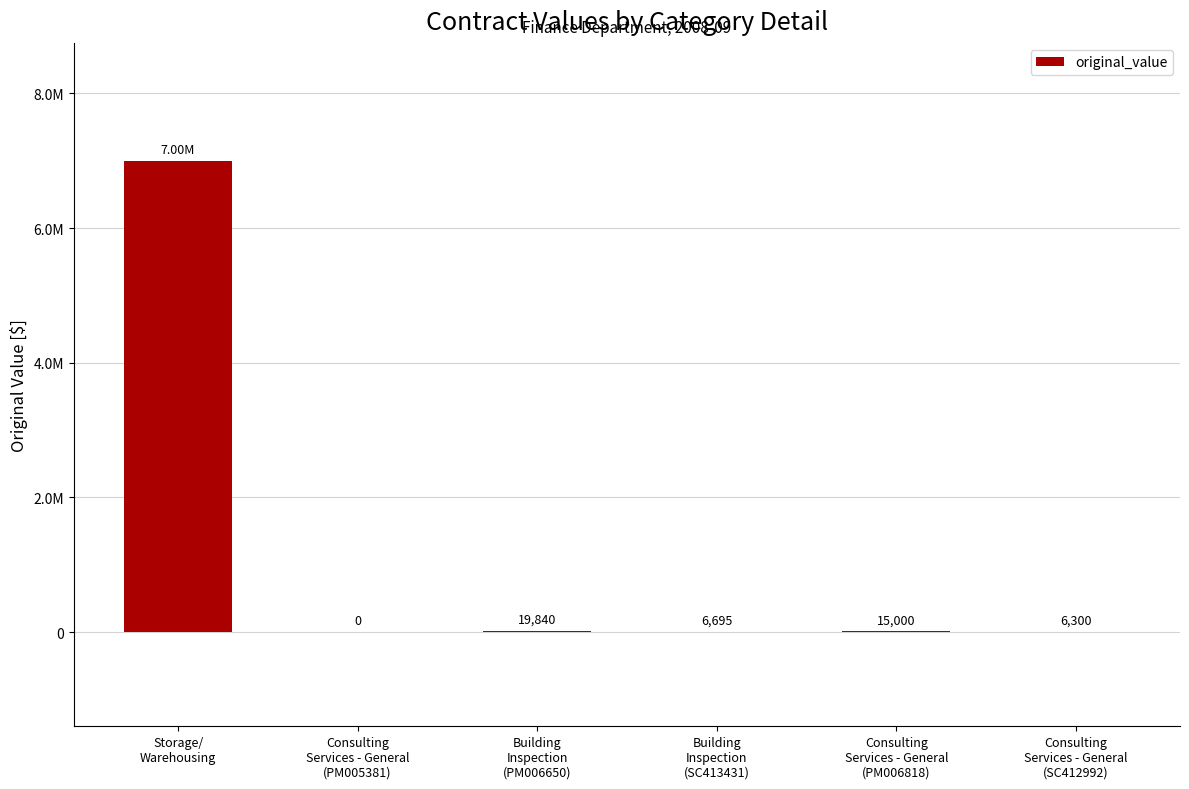

Where does the data first go above 15000?

Storage/
Warehousing